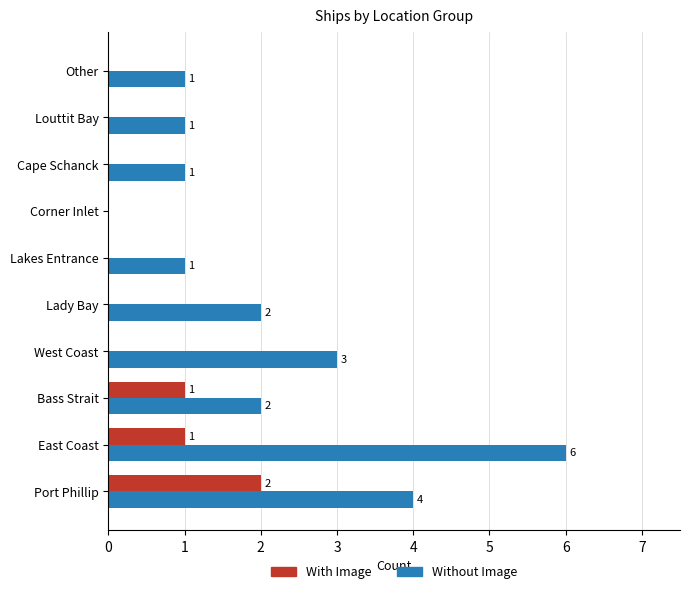

What is the sum of the Without Image values at Port Phillip and Corner Inlet?

4